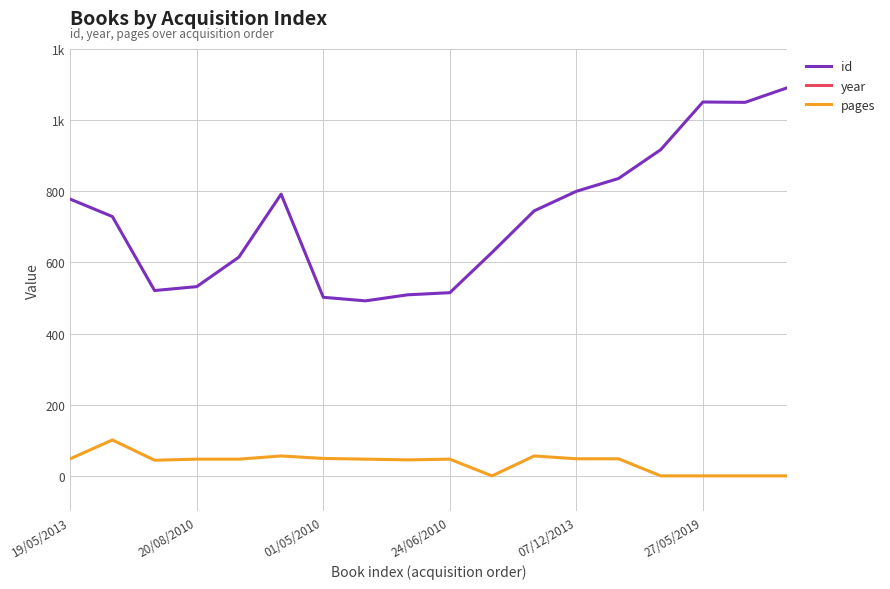

What are all the series names shown in the legend?

id, year, pages